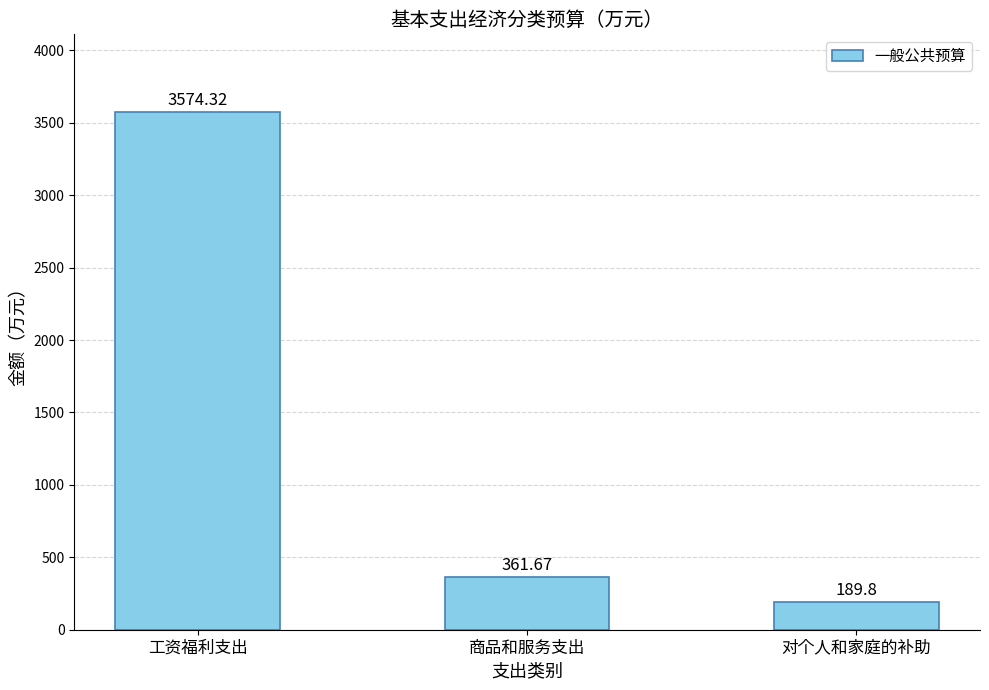

What is the difference between the maximum and minimum values?

3384.5